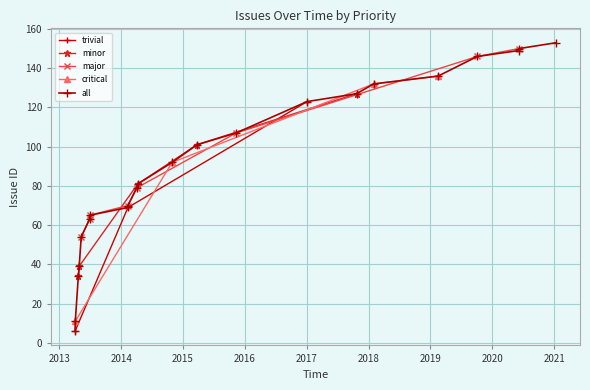

What is the value of the trivial point at the 2nd from the left?

69